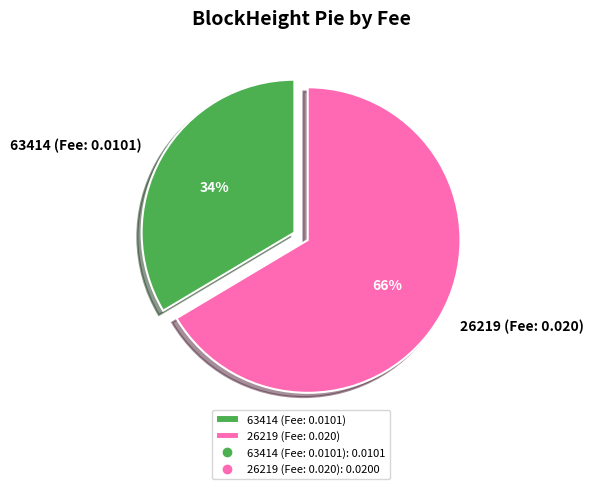

Which has a higher value, 26219 (Fee: 0.020) or 63414 (Fee: 0.0101)?

26219 (Fee: 0.020)